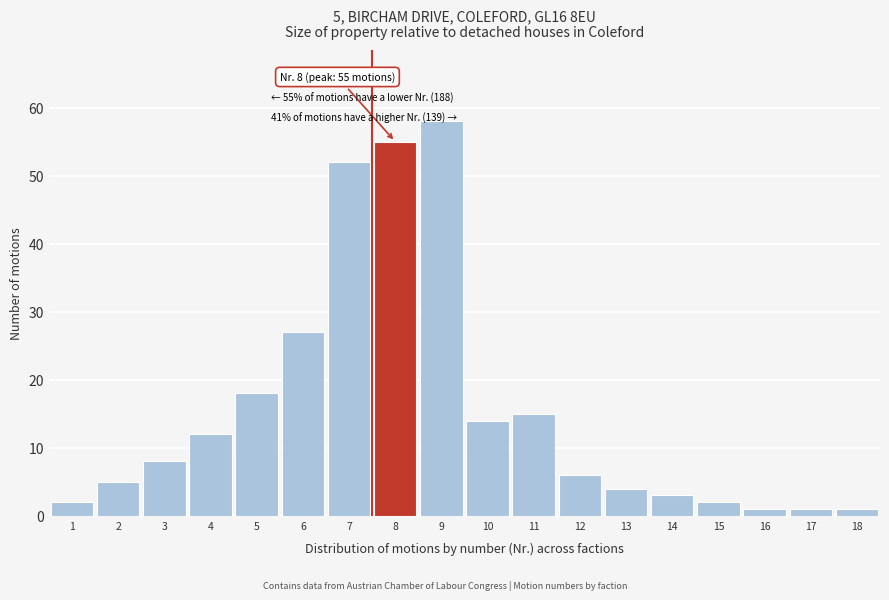

Reading left to right, extract all data points from this chart.

2	5	8	12	18	27	52	55	58	14	15	6	4	3	2	1	1	1